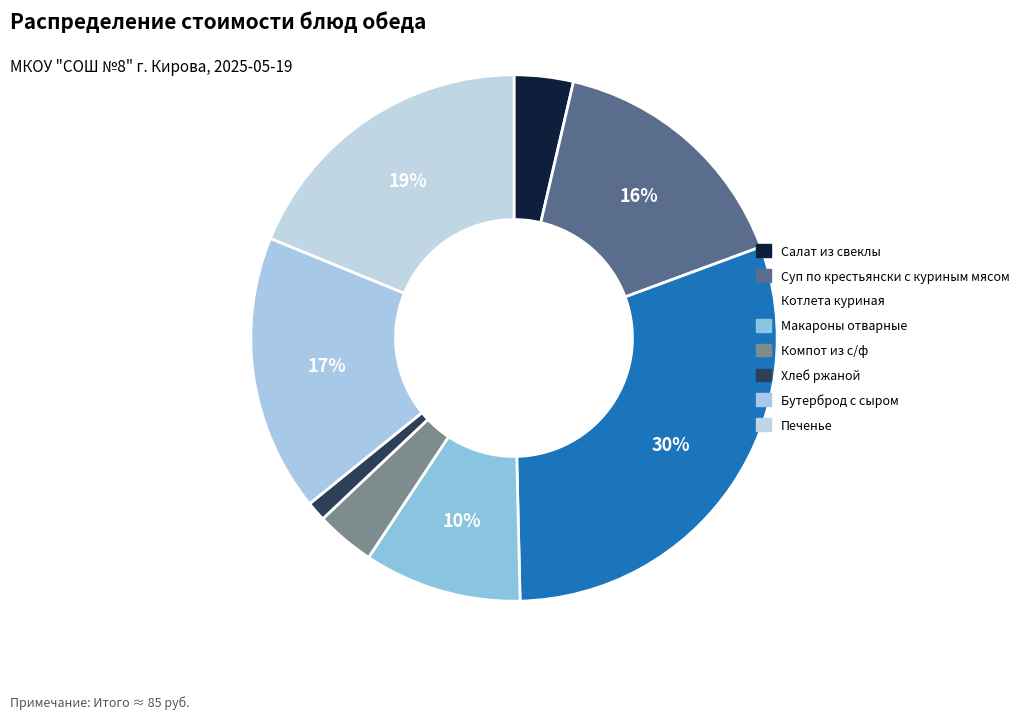

To the nearest percent, what portion does Компот из с/ф represent?

4%